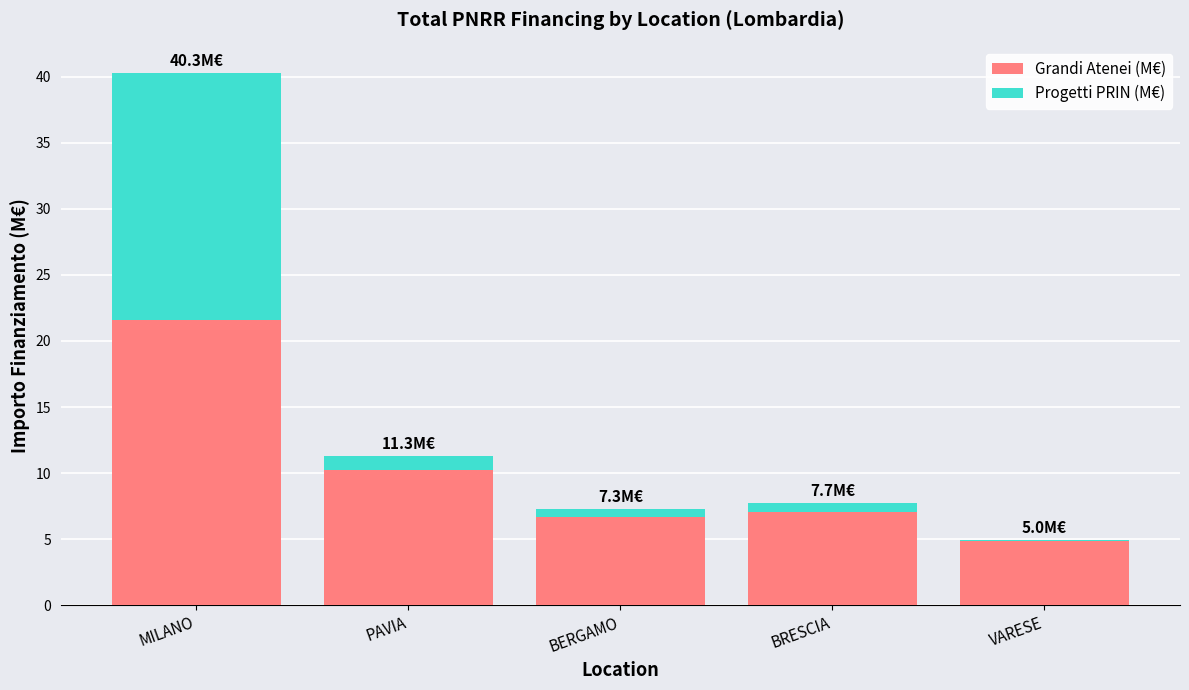

What is the sum of all Grandi Atenei (M€) values?

50.4